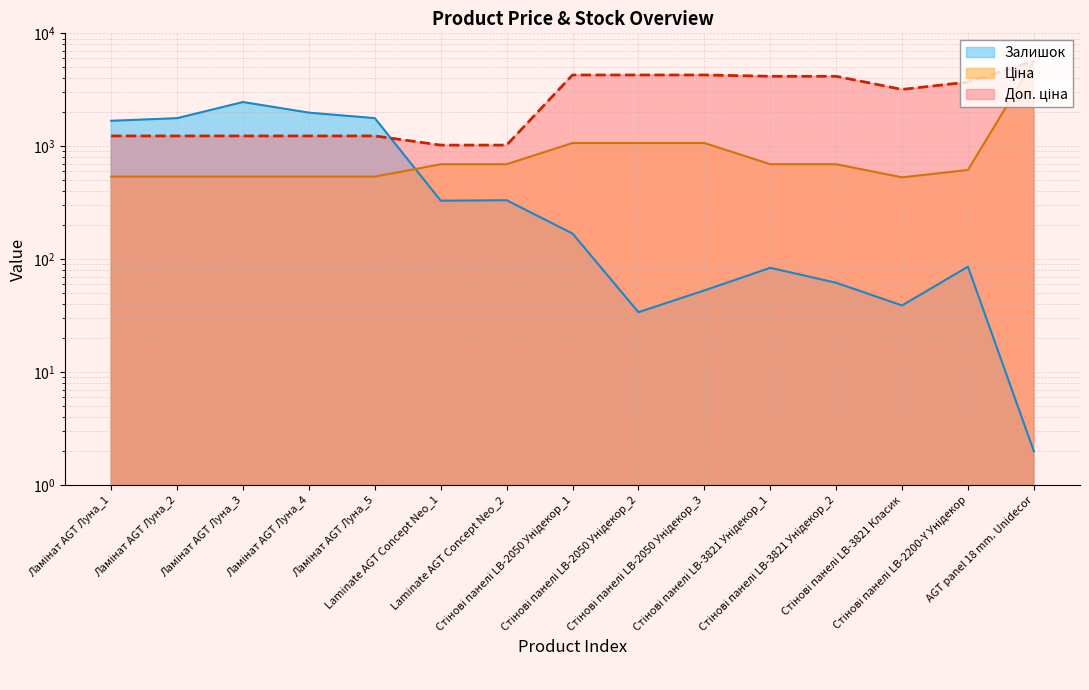

Which series changed the most between Ламінат AGT Луна_4 and Стінові панелі LB-3821 Унідекор_2?

Доп. ціна